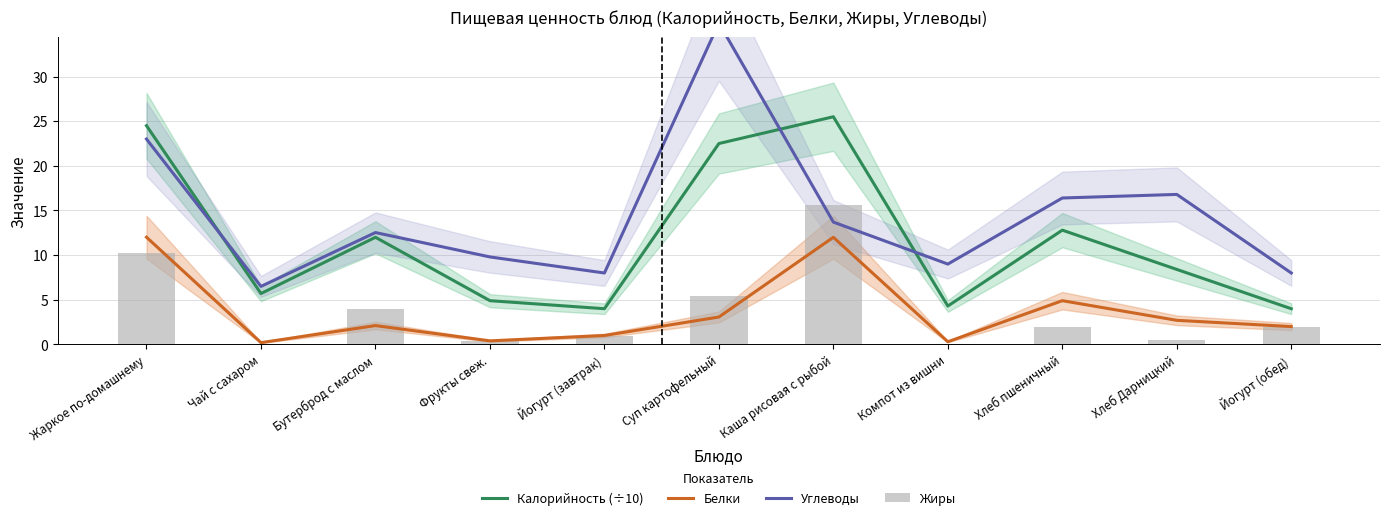

What is the difference between the highest and lowest values at Каша рисовая с рыбой?

13.5